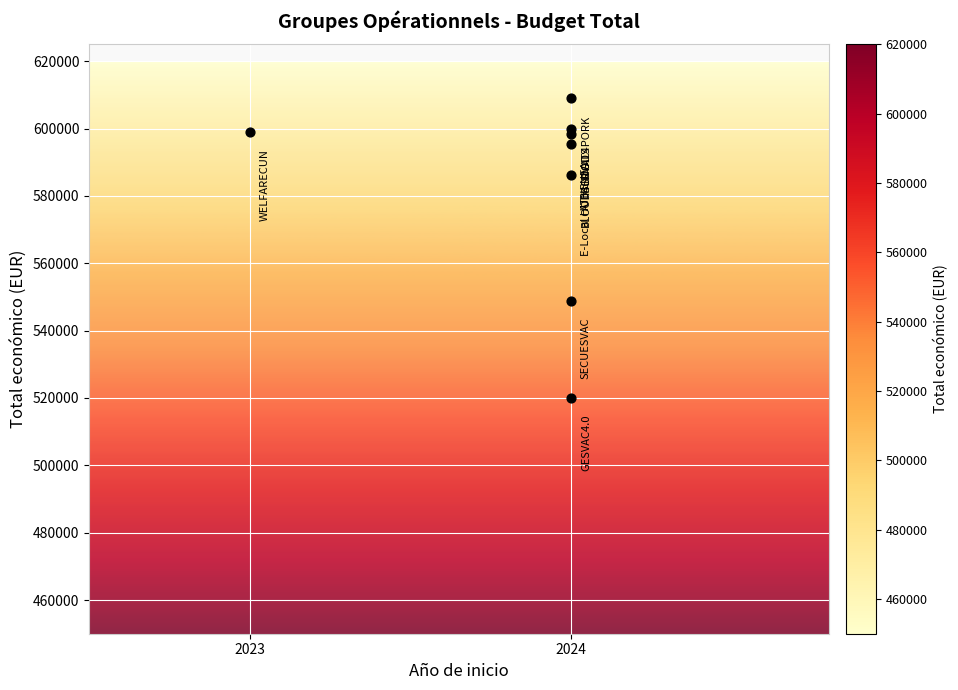

What Y value in the scatter plot is closest to 564634?

548889